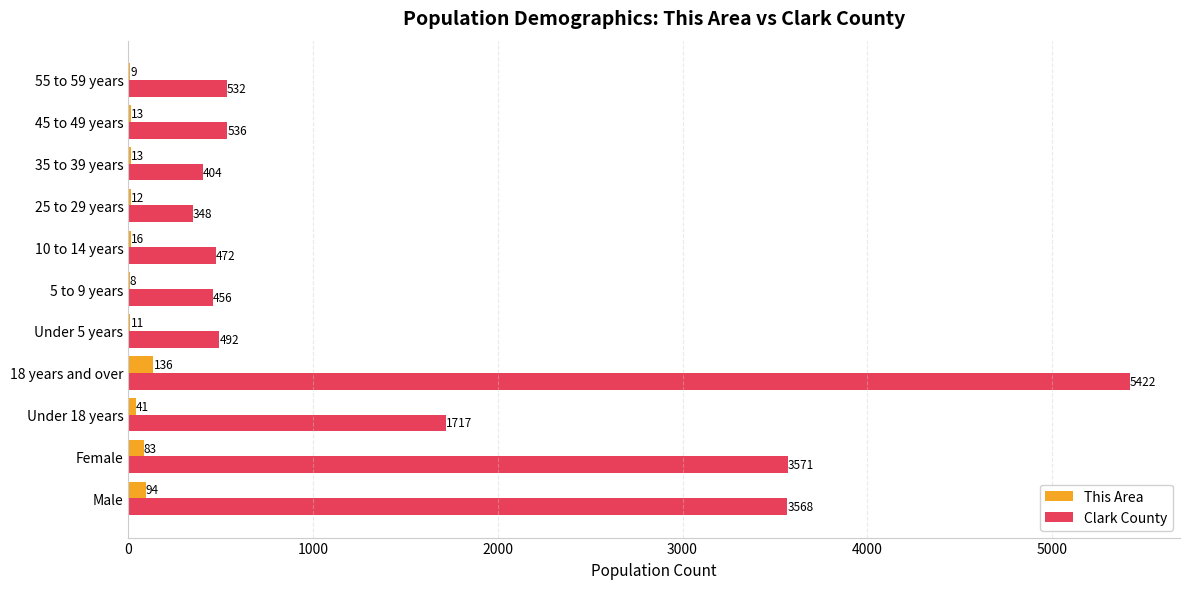

Which series changed the most between Male and 25 to 29 years?

Clark County